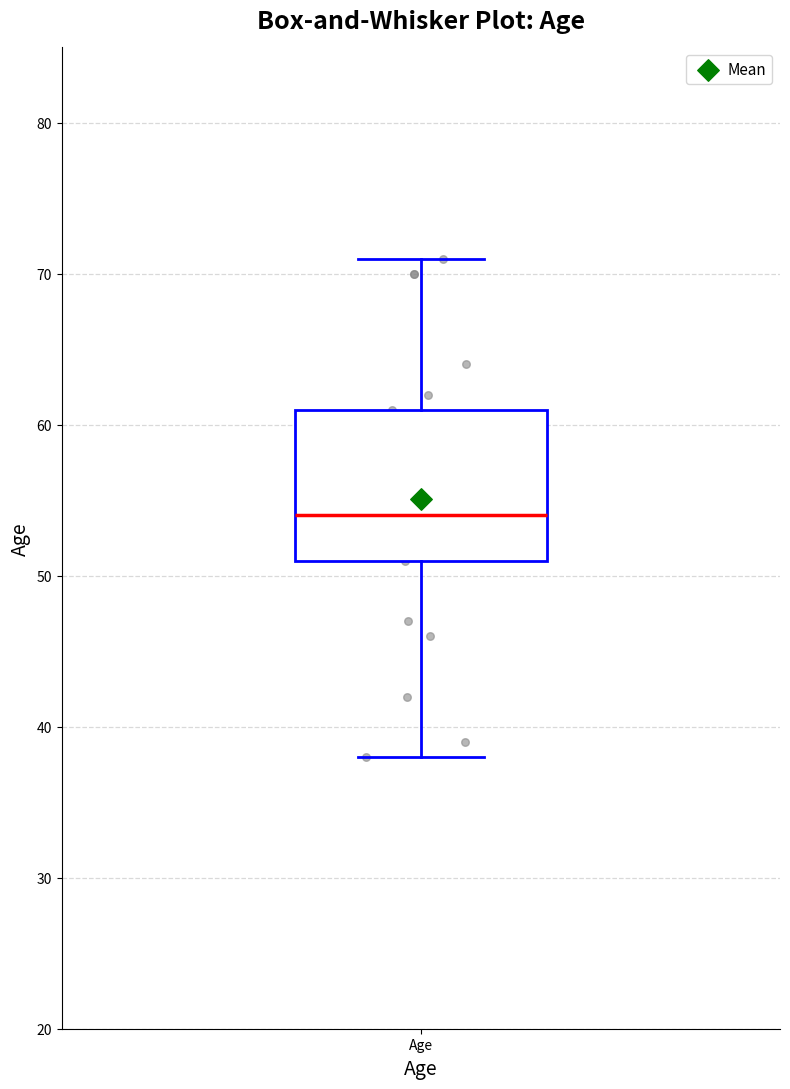

Where does the lower whisker of the box for Age end on the y-axis? The values are not printed on the chart, so give them approximately, as read against the axis.

38